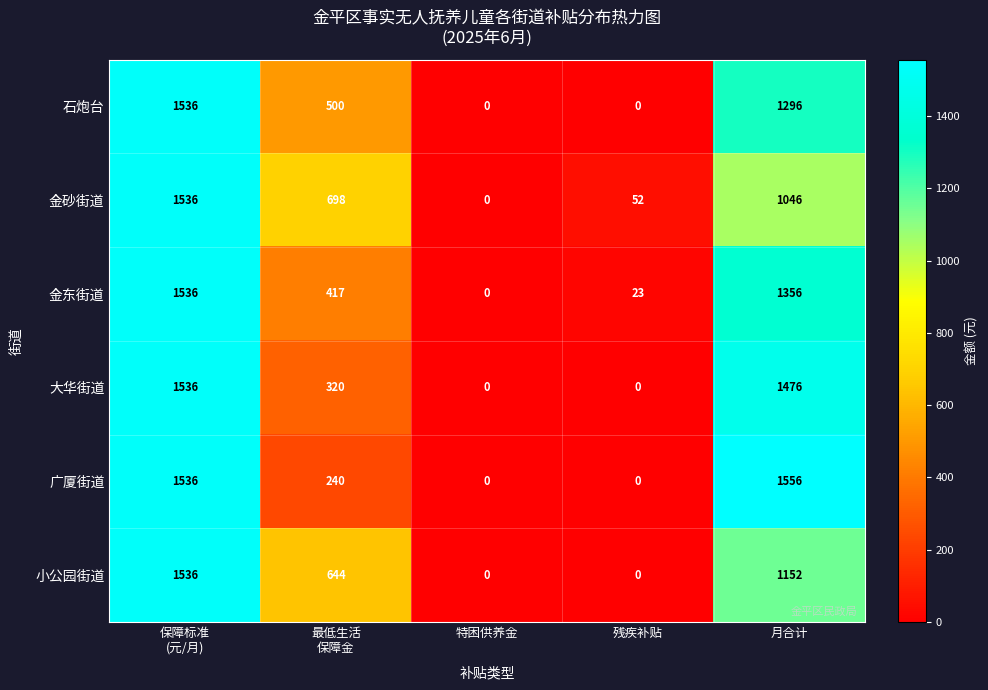

The value of 金砂街道 at 特困供养金 is -602. True or false?

False